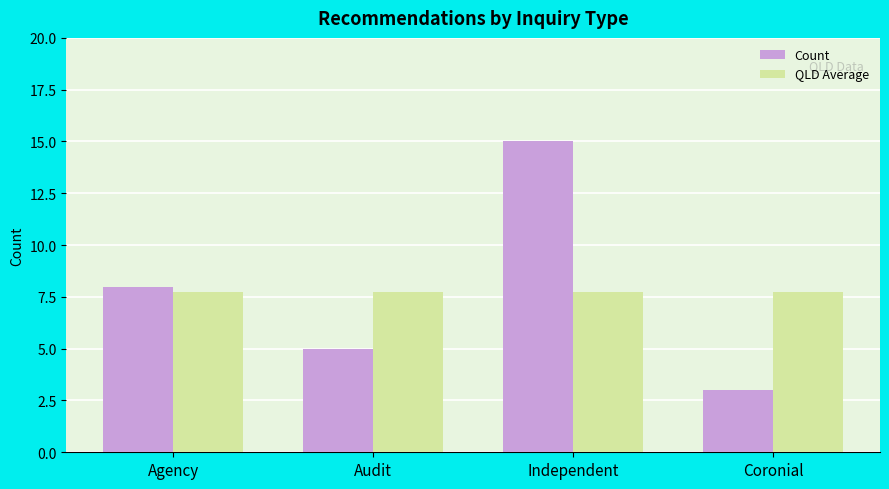

How many series are shown in this chart?

2